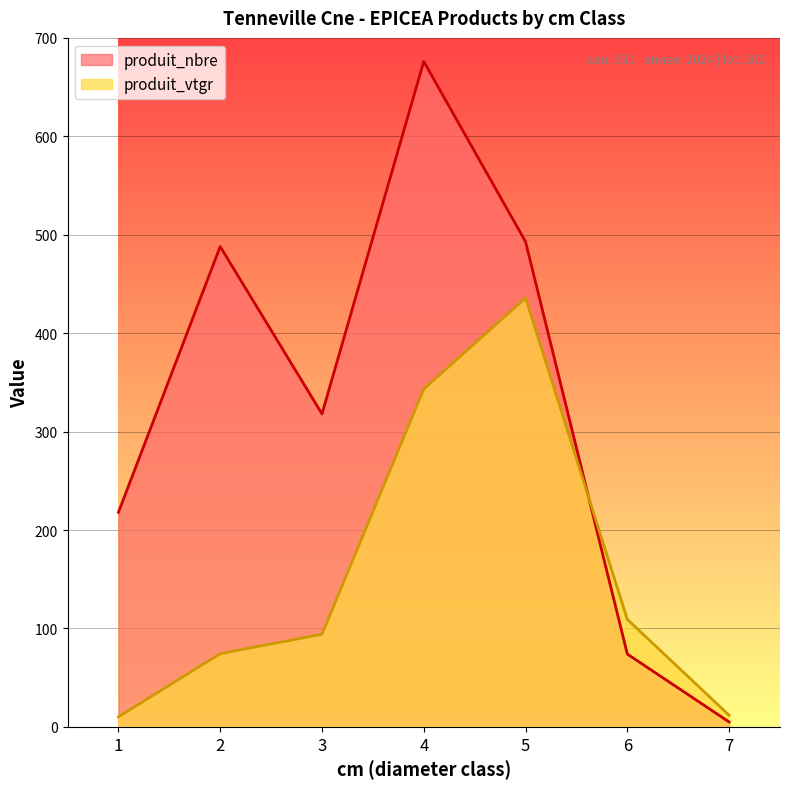

Where is the first local minimum for produit_nbre?

3